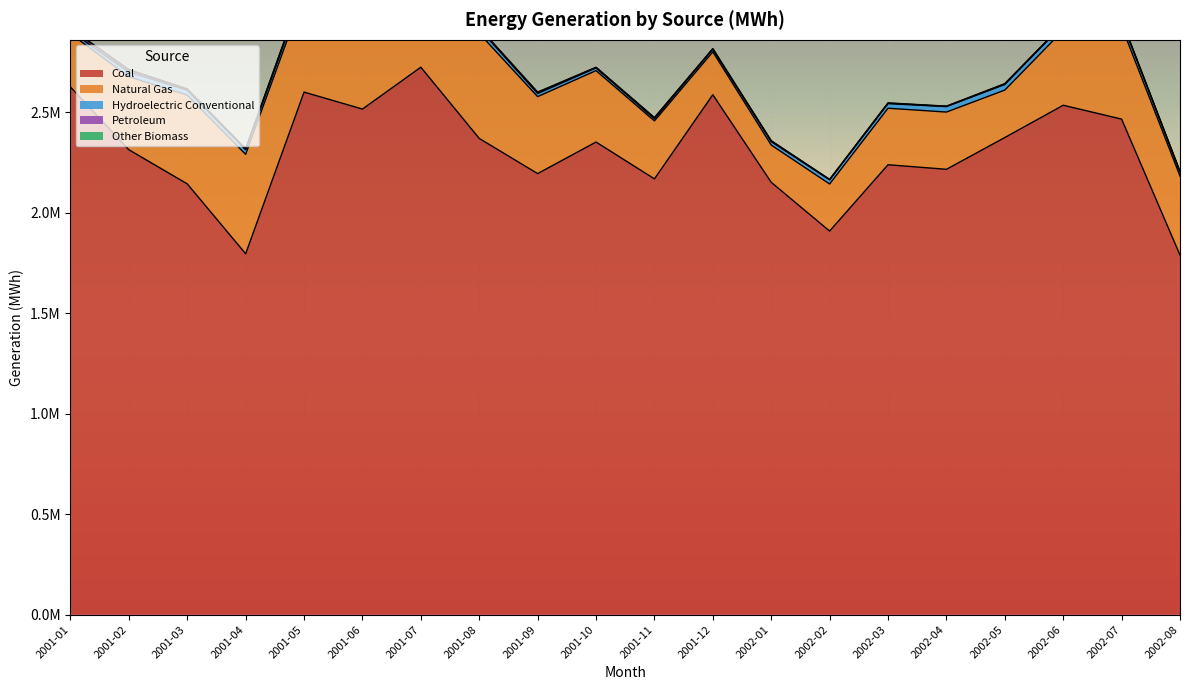

Which series has the largest range (max minus min)?

Coal